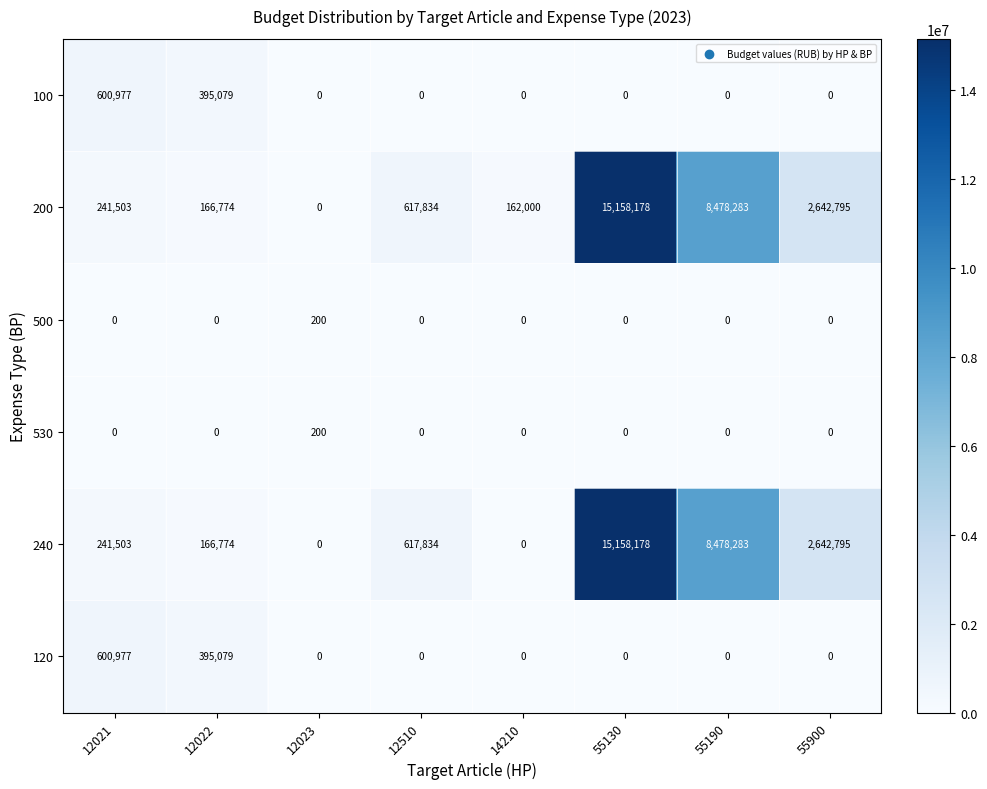

What is the difference between the highest and lowest values at 12022?

395079